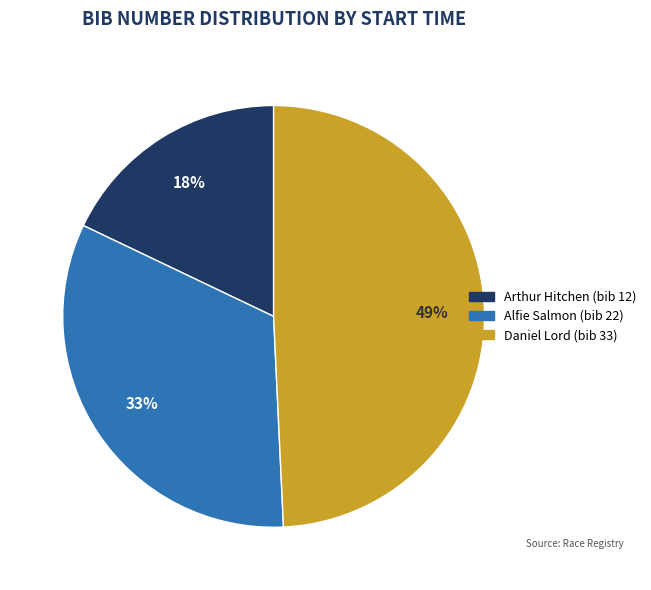

Is there a majority slice in this chart?

No